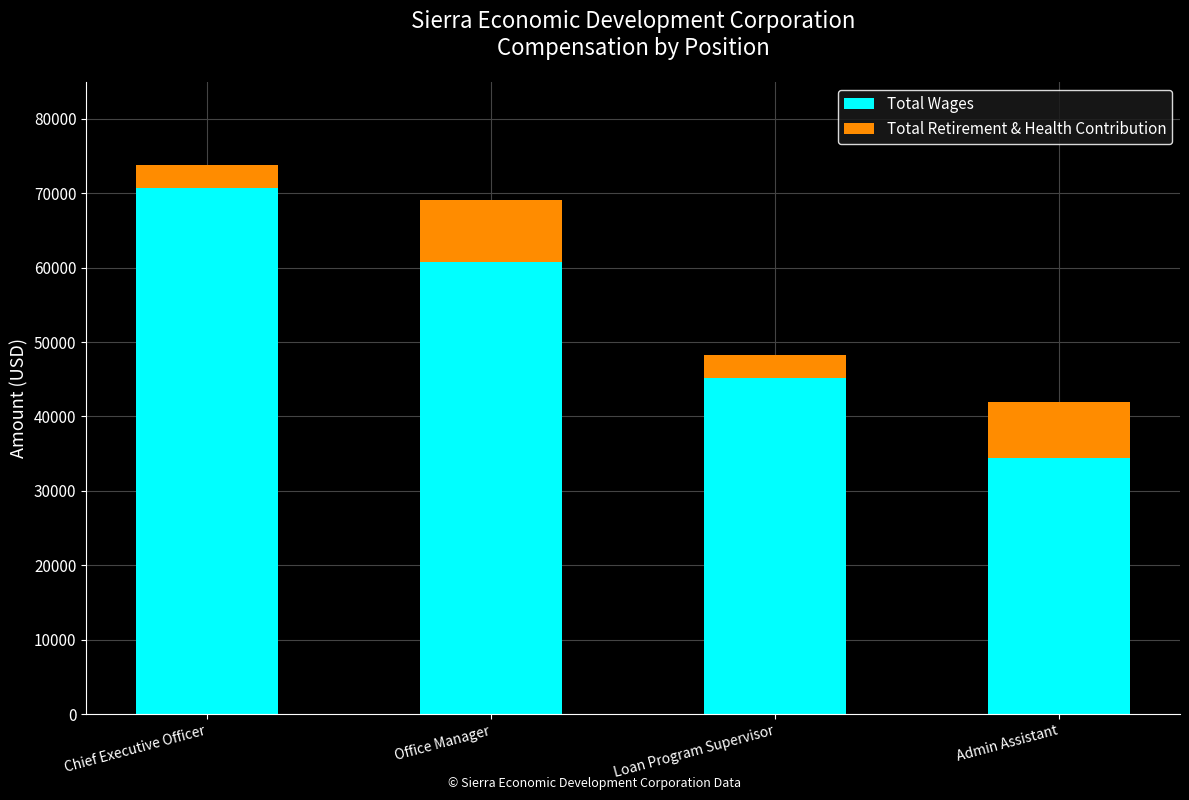

What is the maximum value for Total Wages?

70669